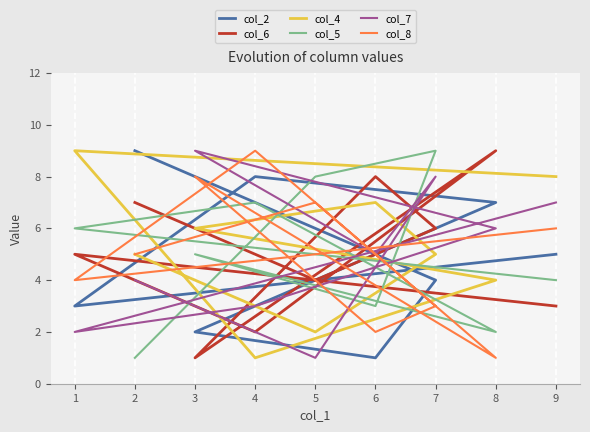

After their last crossing, which series has the higher values: col_6 or col_4?

col_4